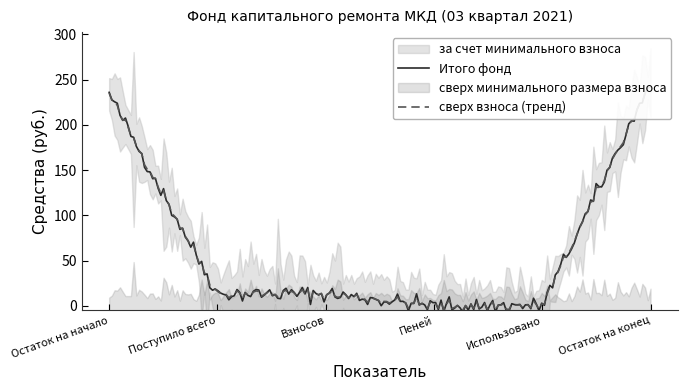

The за счет минимального взноса series shows 160.5 at Пеней. True or false?

False